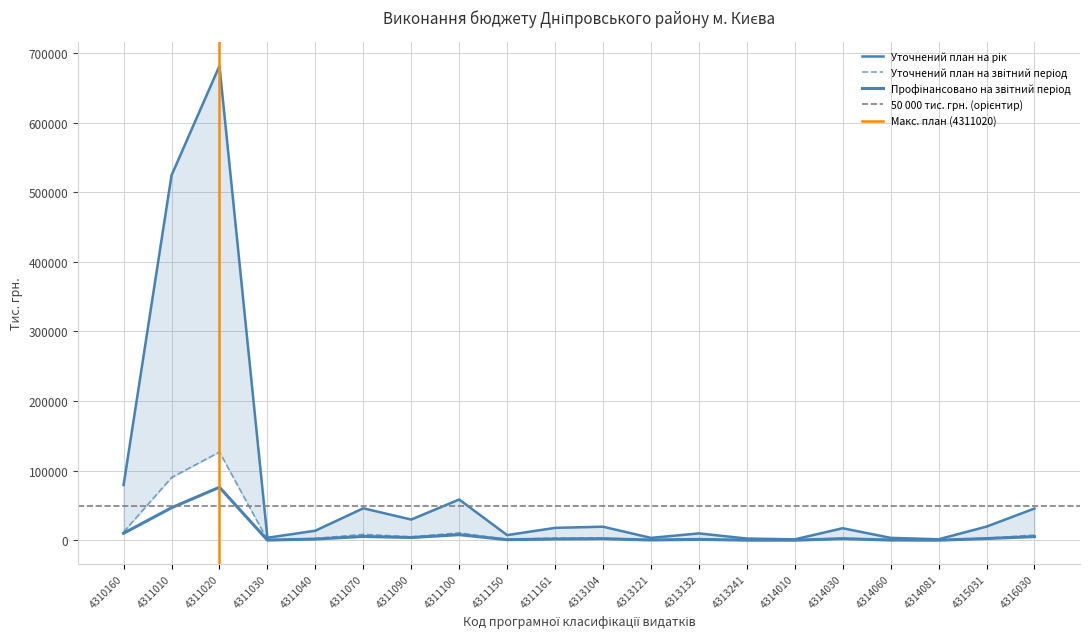

The value of Уточнений план на рік at 4314030 is 29201.2. True or false?

False